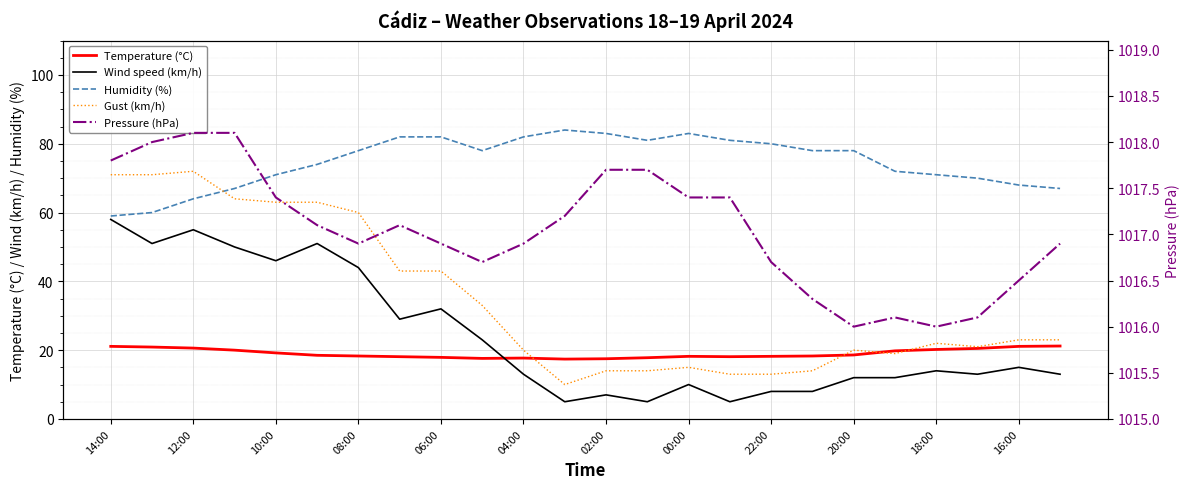

At how many categories does at least one series exceed 499?

24